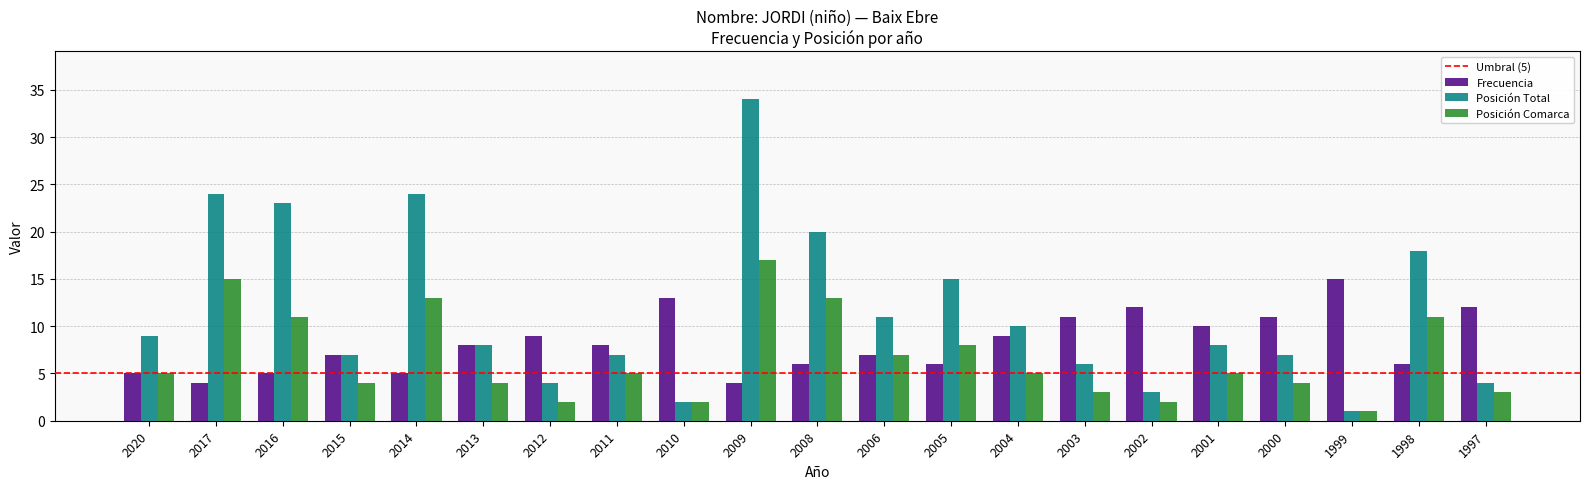

What value does the Posición Total series have at 2008, to the nearest 10?

20